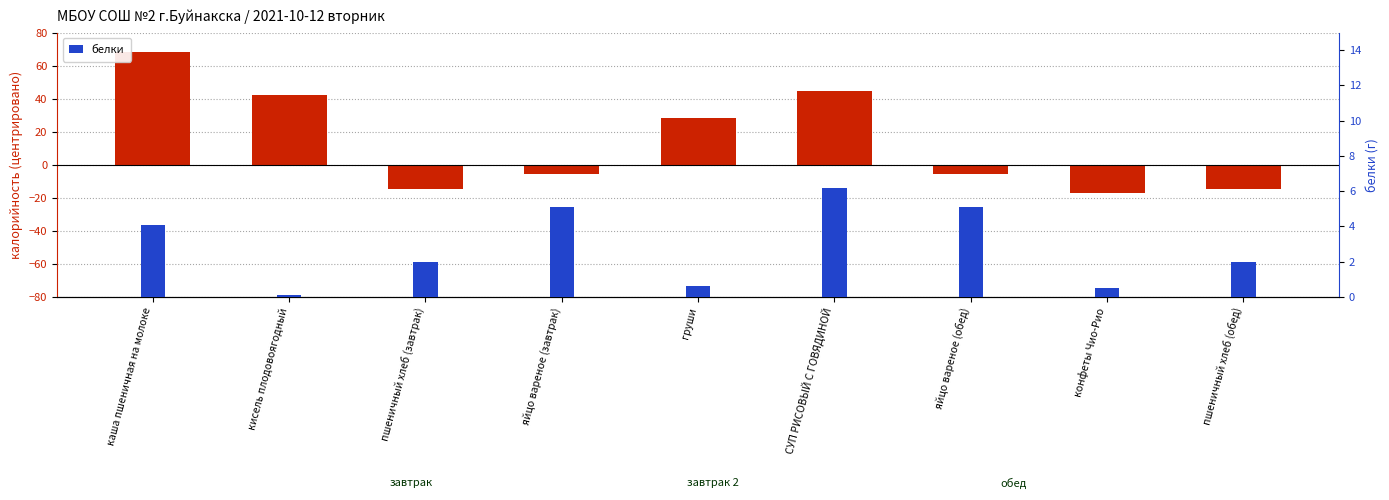

List the series in order of their overall mean, lowest first.

белки, калорийность